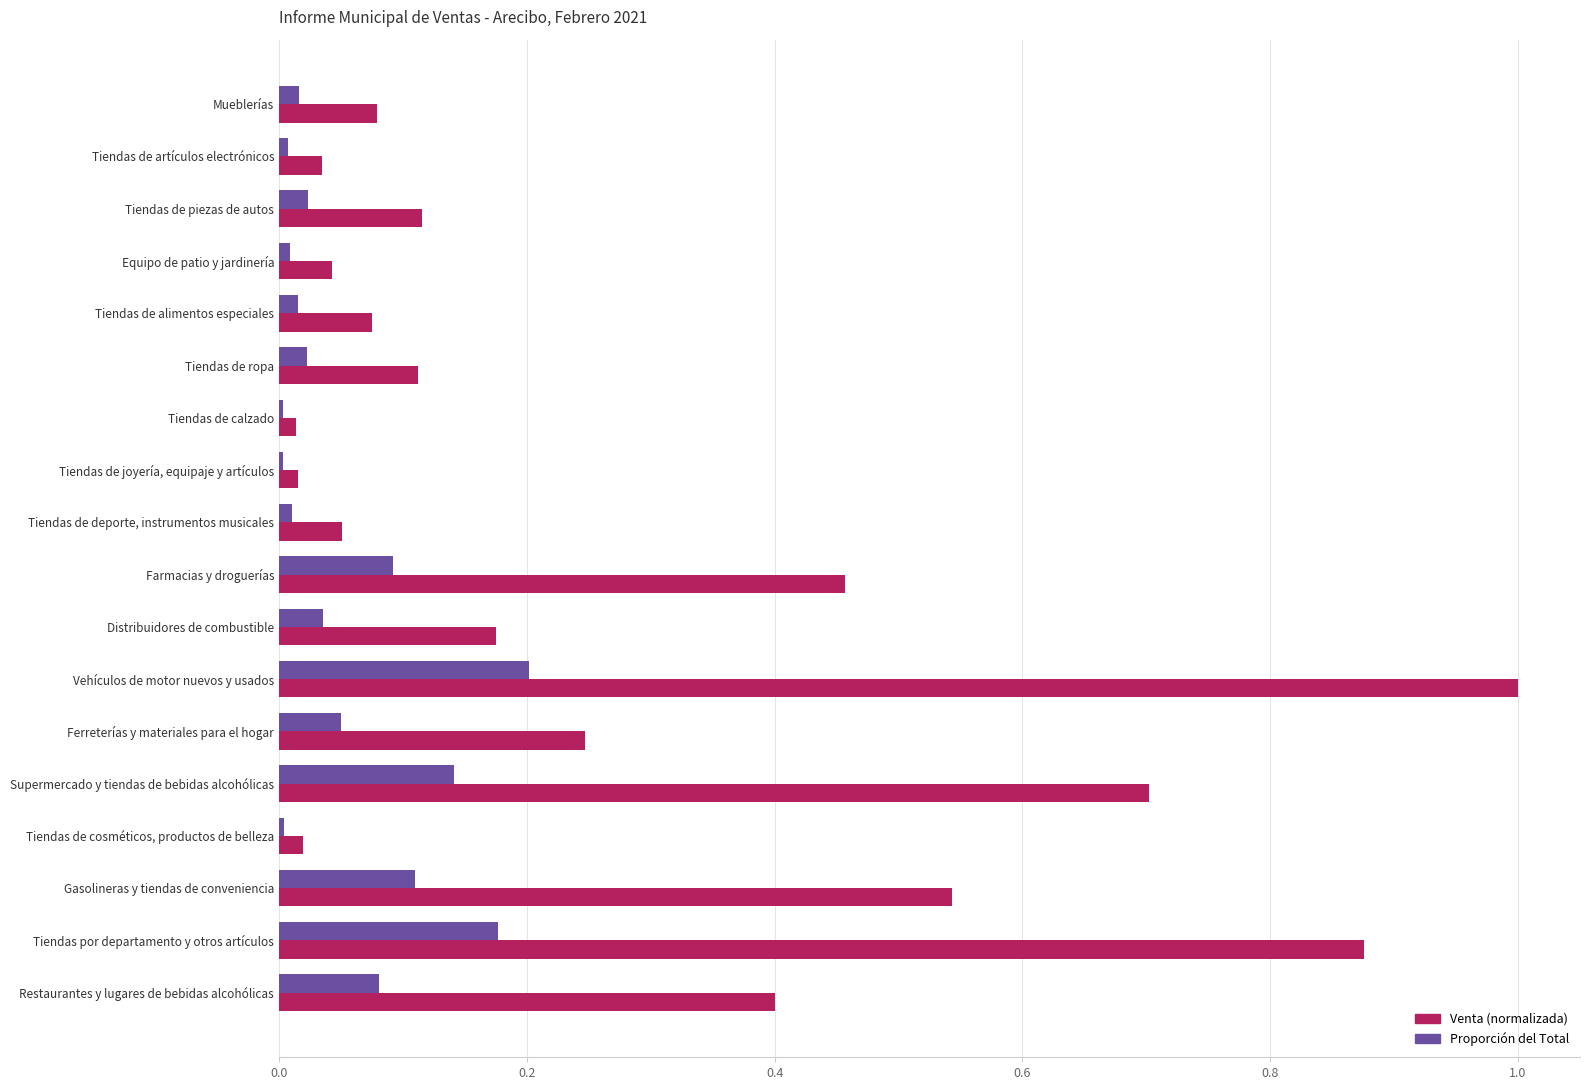

At which category is the sum across all series the highest?

Vehículos de motor nuevos y usados